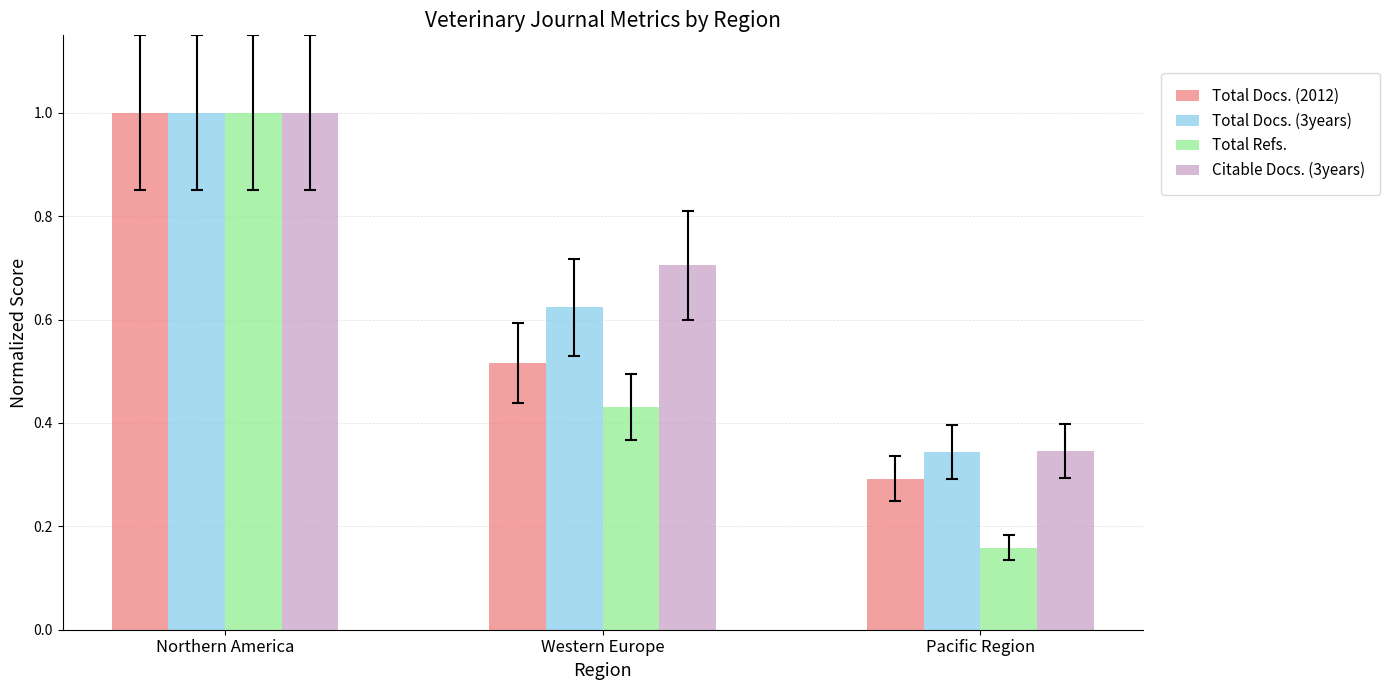

What is the difference between the Total Docs. (3years) values at Pacific Region and Northern America?

0.7